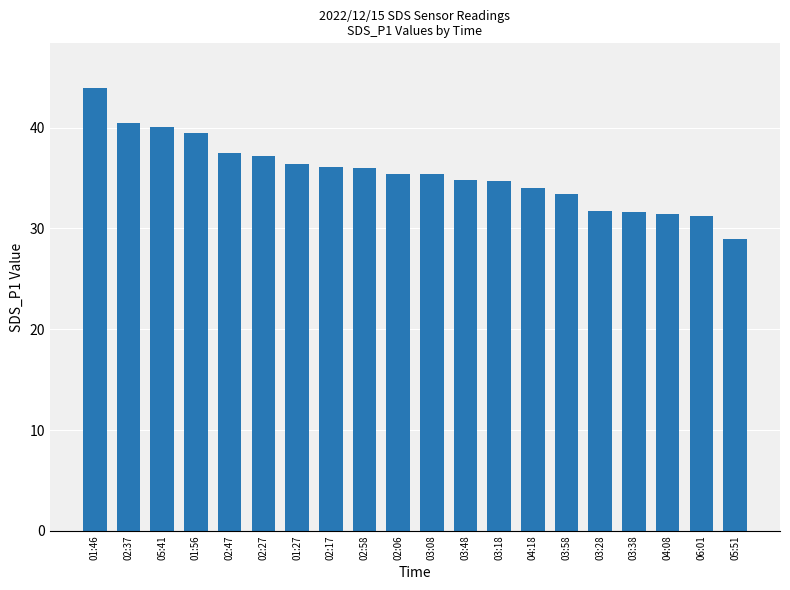

What is the ratio of the value at 01:46 to the value at 05:41?

1.1